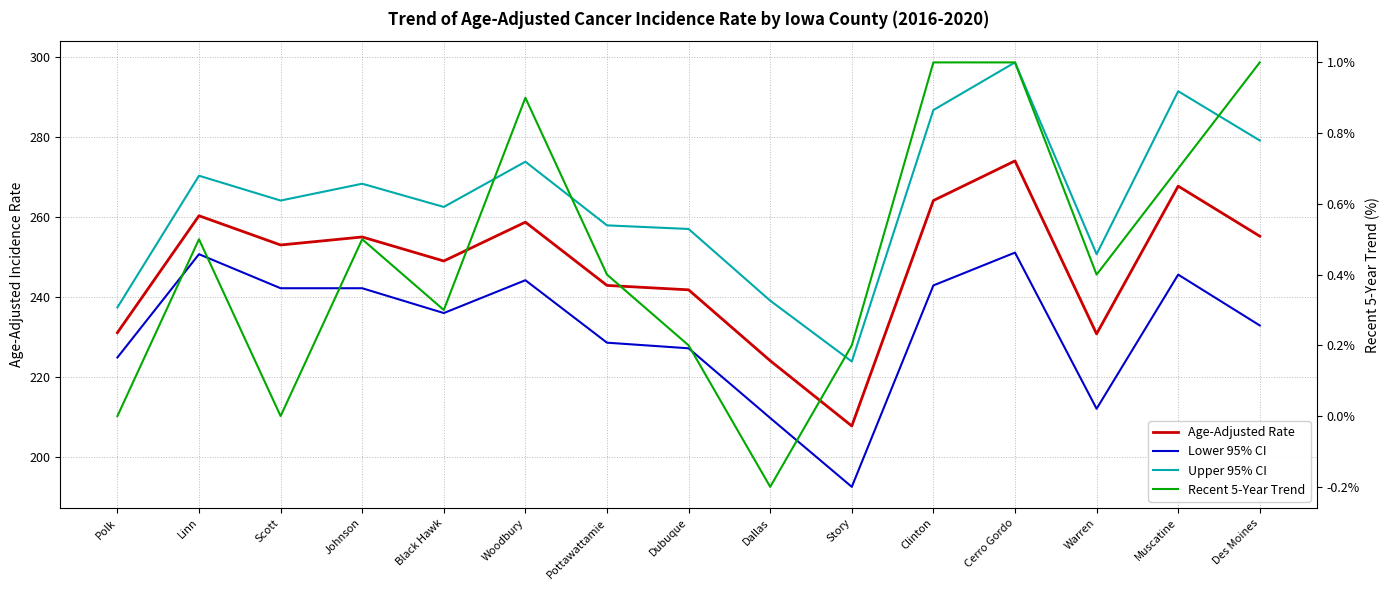

What is the label of the 7th point from the left?

Pottawattamie